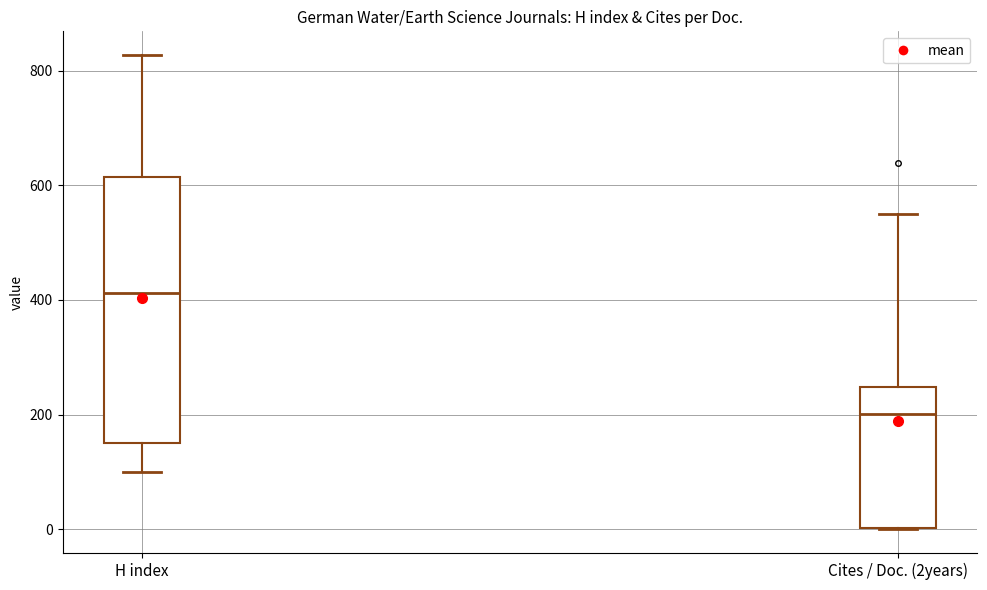

Which box's median line is the highest?

H index